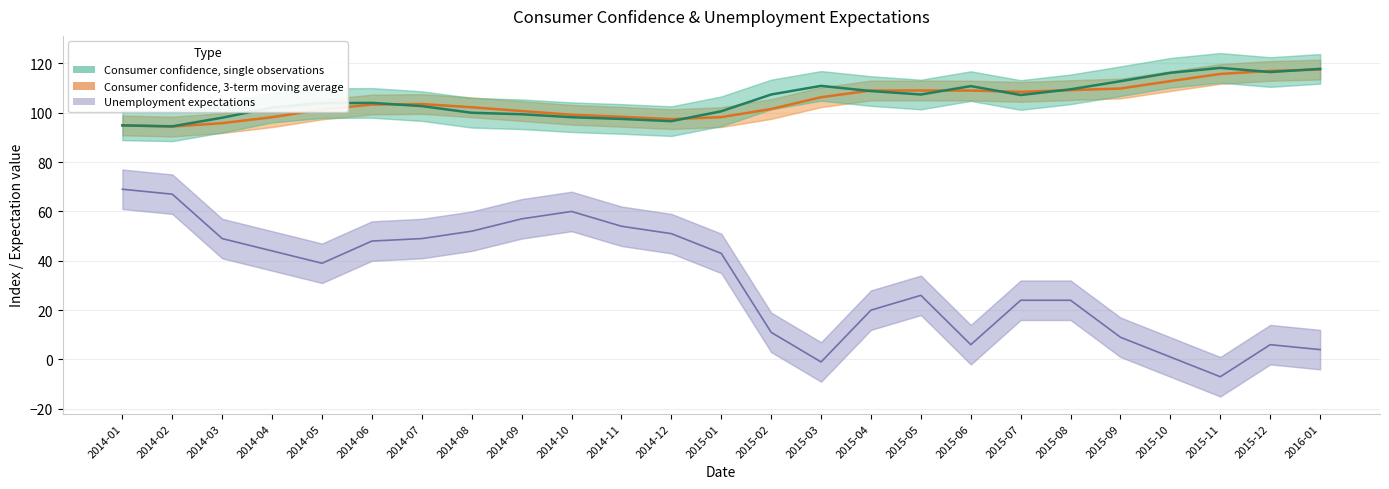

How many values in the Consumer confidence, single observations series exceed 104?

12